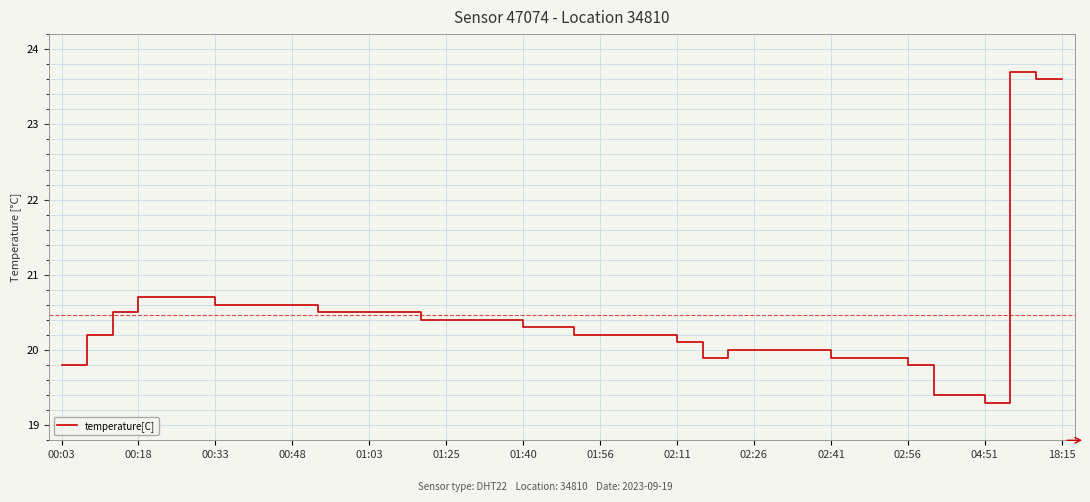

What is the maximum value shown in the chart?

23.7